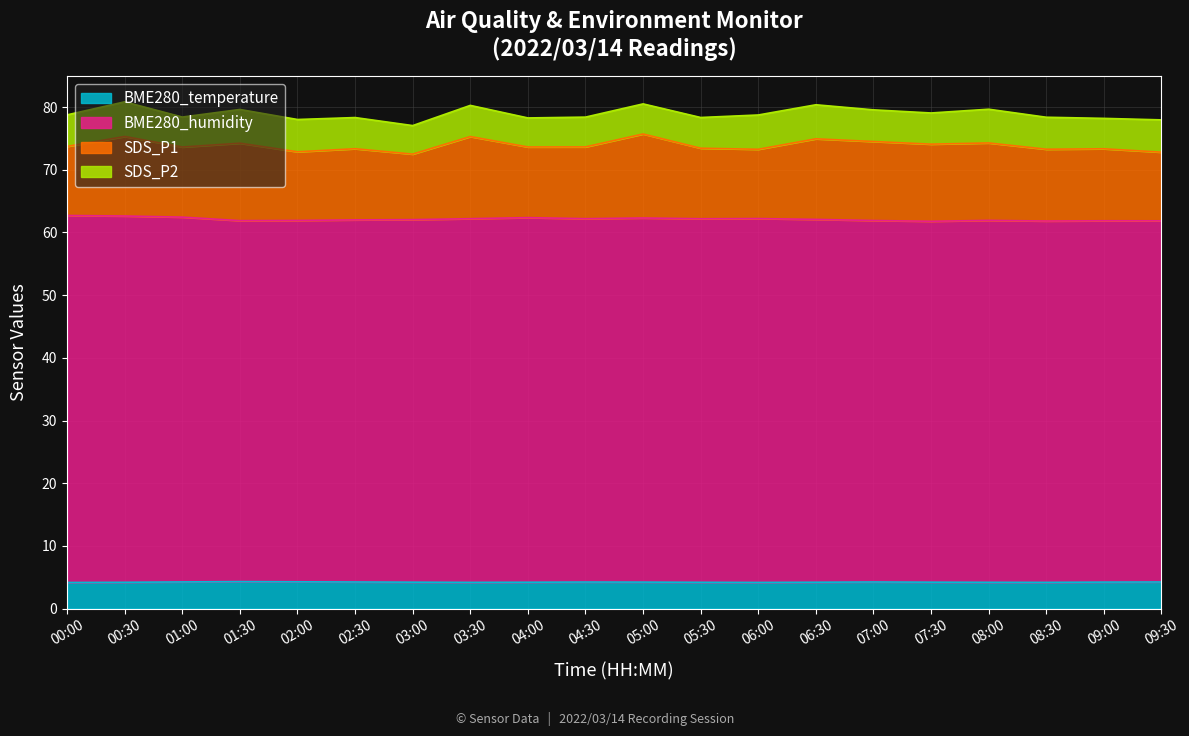

Does the chart have visible grid lines?

Yes